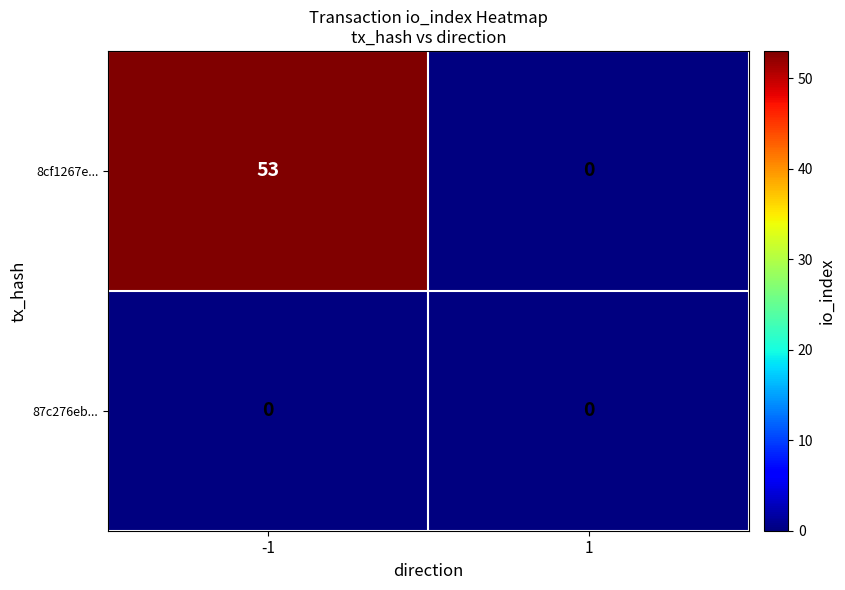

Reading right to left, what are all the values shown in this chart?

8cf1267e...: 0	53
87c276eb...: 0	0